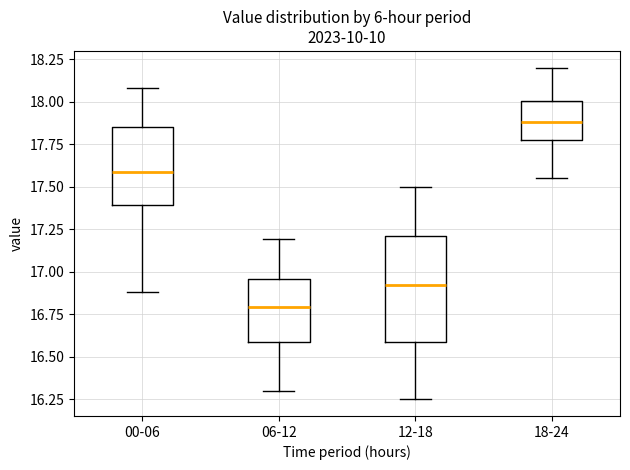

Reading left to right, transcribe this box plot: for each box, give where its median line is, the range the box spans, and where its two whiskers end, as read against the y-axis. The values are not printed on the chart, so give them approximately, as read against the axis.

00-06: median 17.60, box 17.40 to 17.85, whiskers 16.90 to 18.10
06-12: median 16.80, box 16.60 to 16.95, whiskers 16.30 to 17.20
12-18: median 16.95, box 16.60 to 17.20, whiskers 16.25 to 17.50
18-24: median 17.90, box 17.75 to 18.00, whiskers 17.55 to 18.20